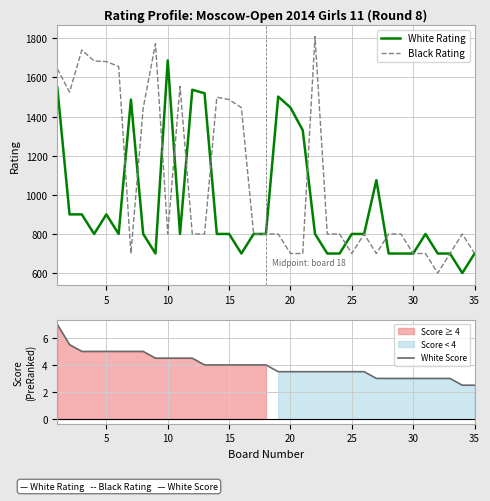

Does the chart display data point markers on the line(s)?

No